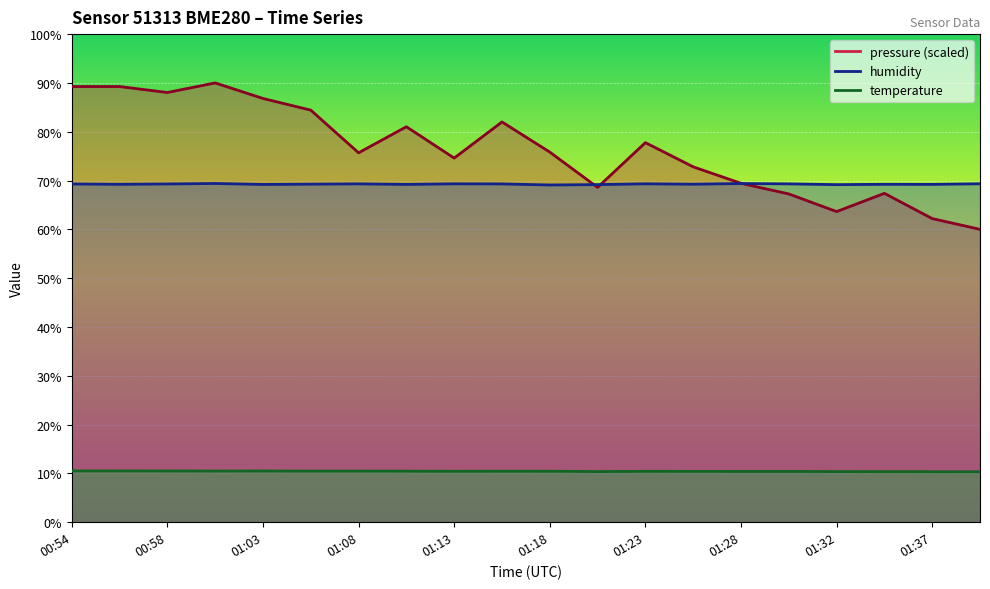

What is the smallest value displayed?

10.3